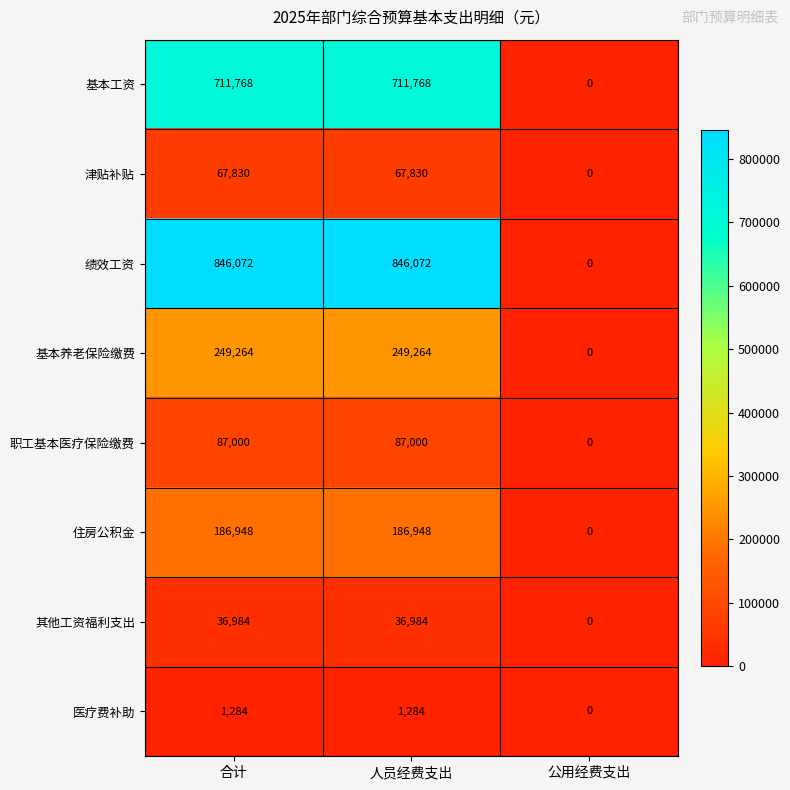

Which series changed the most between 合计 and 公用经费支出?

绩效工资